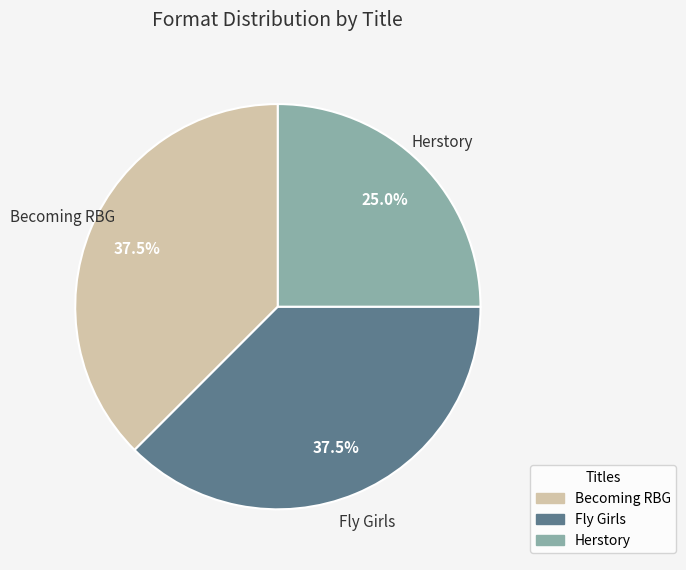

Between Fly Girls and Herstory, which is larger?

Fly Girls